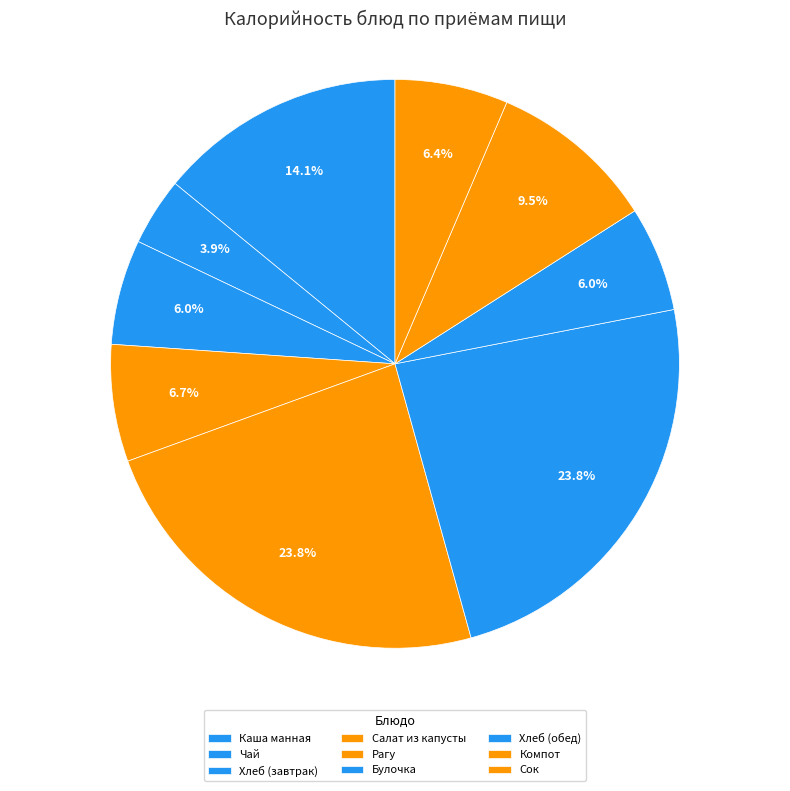

Count the number of slices in the pie.

9